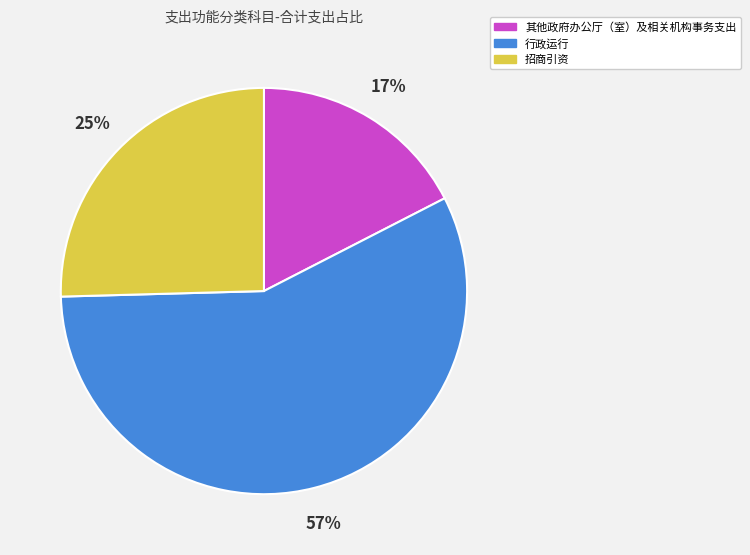

To the nearest percent, what portion does 招商引资 represent?

25%